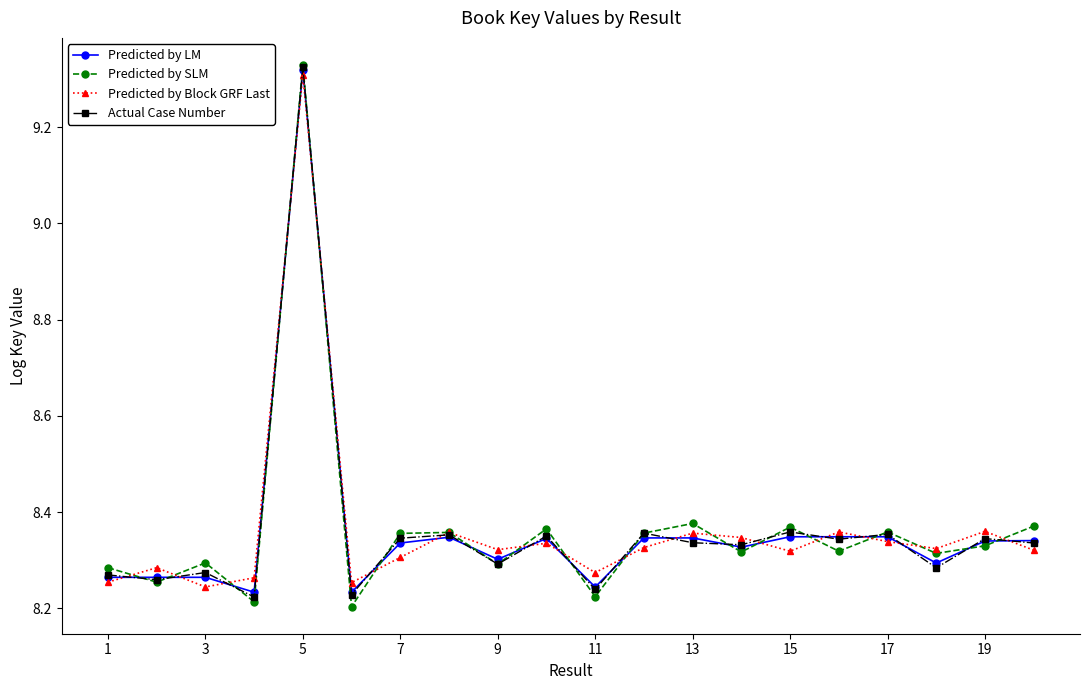

At how many categories does at least one series exceed 8?

20